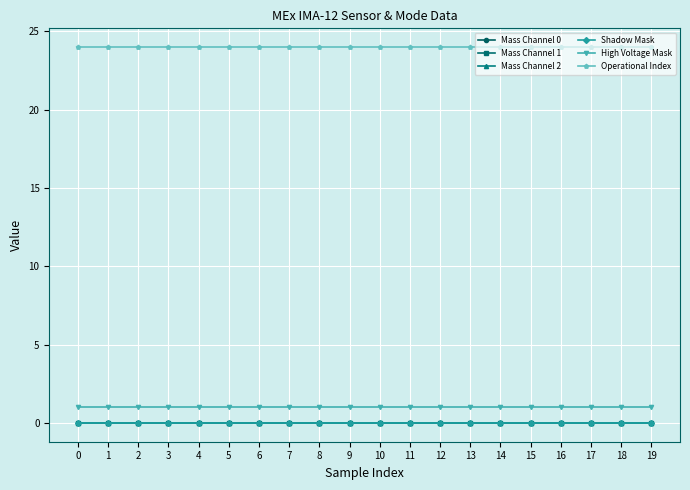

Is this an area chart (filled region under the line)?

No